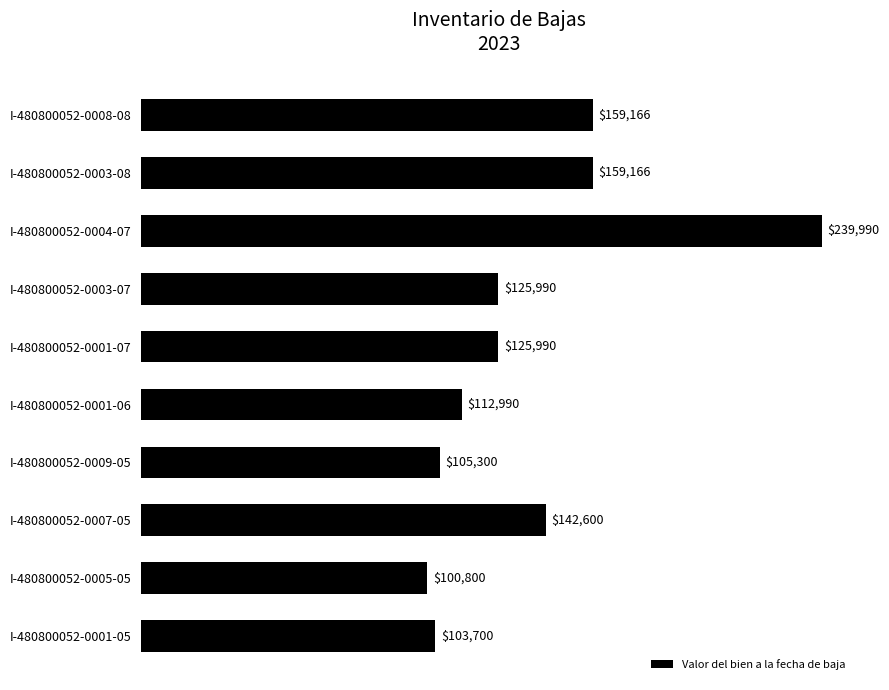

The value at I-480800052-0005-05 is 152536. True or false?

False